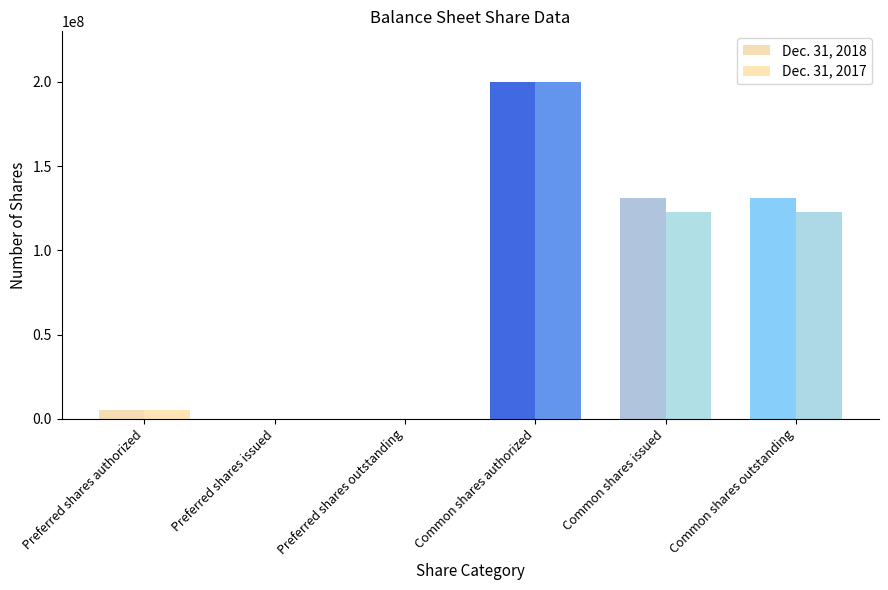

What is the difference between the Dec. 31, 2017 values at Preferred shares authorized and Common shares outstanding?

117642247